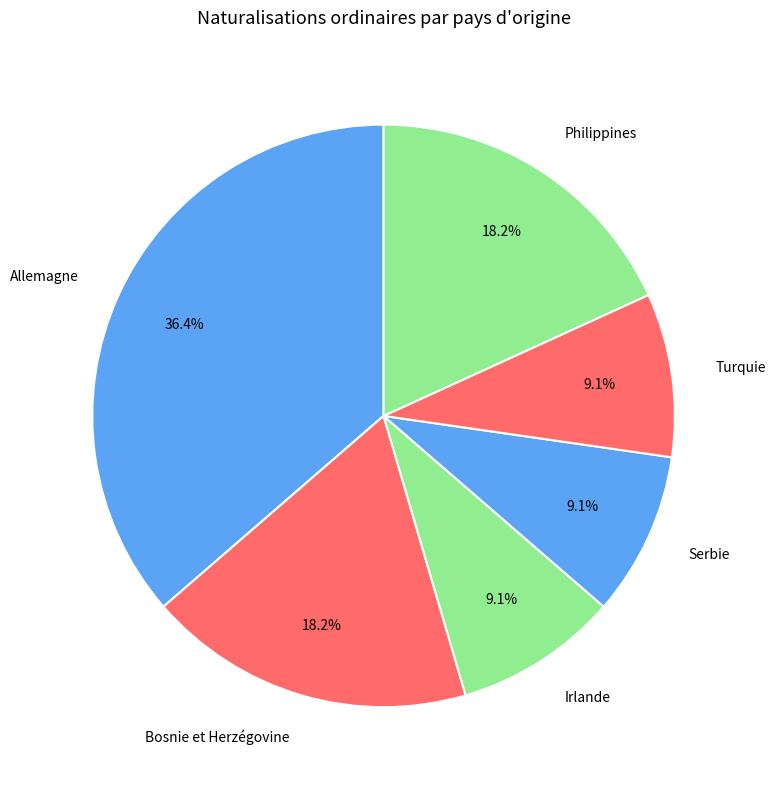

What is the largest slice in the pie chart?

Allemagne